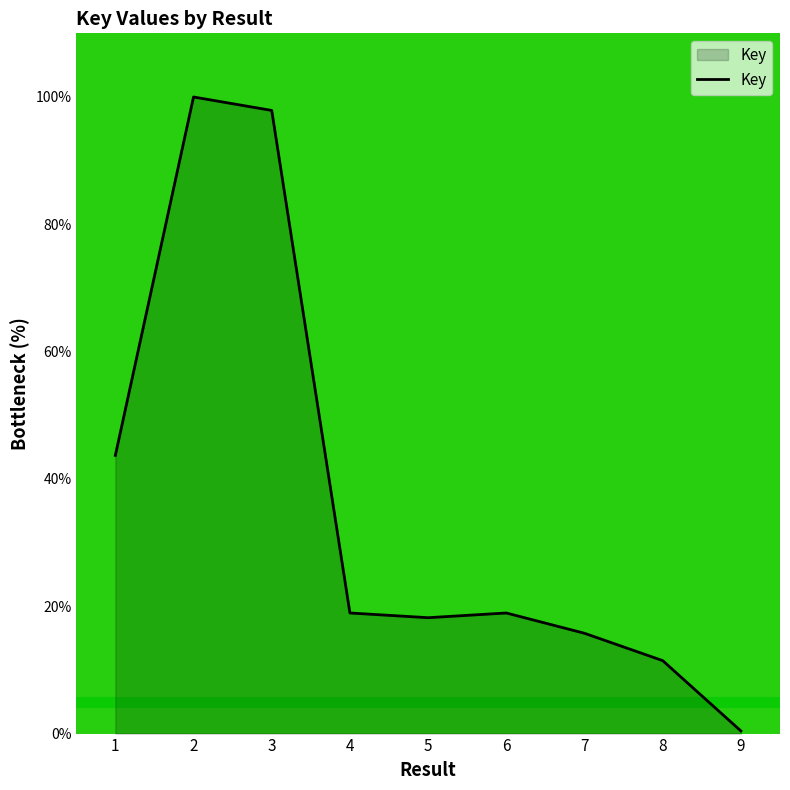

What is the difference between the maximum and minimum values?

99.6